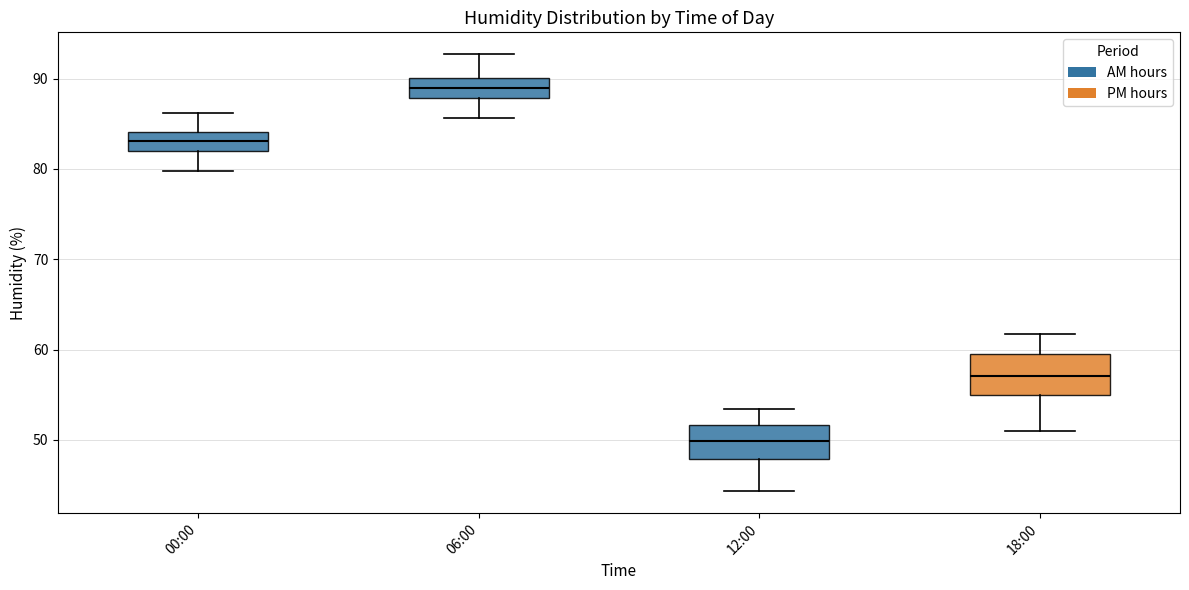

Where does the median line of the box for 18:00 sit on the y-axis? The values are not printed on the chart, so give them approximately, as read against the axis.

57